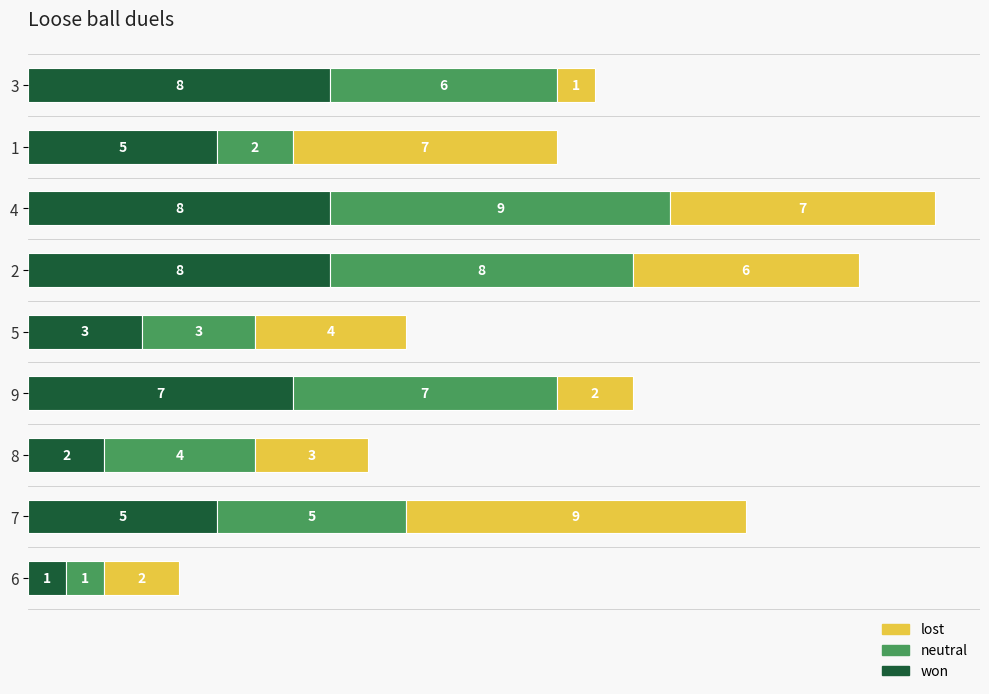

What are all the series names shown in the legend?

lost, neutral, won